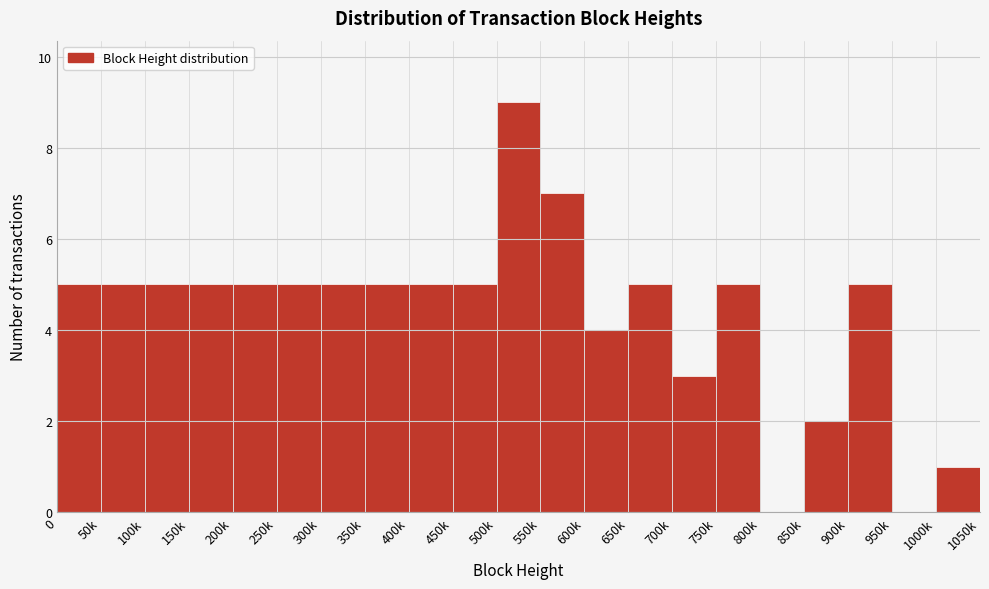

Reading right to left, transcribe all the data shown in this chart.

1000k=1	950k=0	900k=5	850k=2	800k=0	750k=5	700k=3	650k=5	600k=4	550k=7	500k=9	450k=5	400k=5	350k=5	300k=5	250k=5	200k=5	150k=5	100k=5	50k=5	0=5